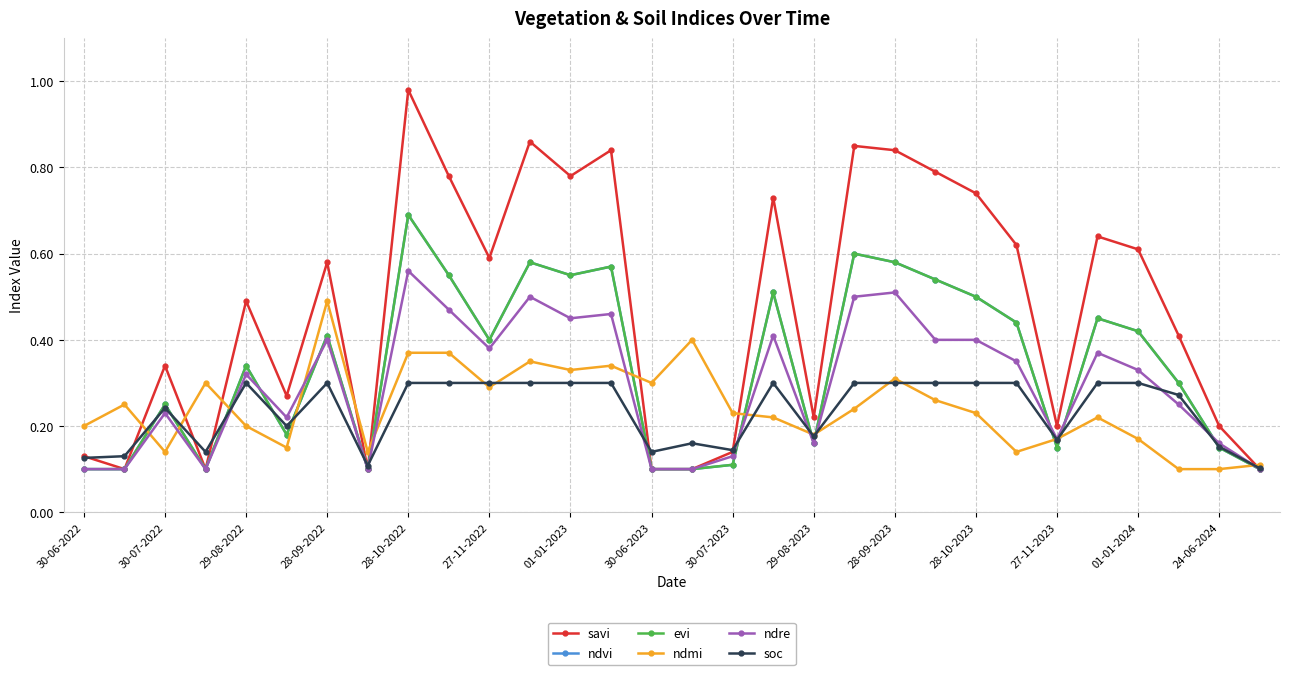

What is the lowest value of the ndre series?

0.1